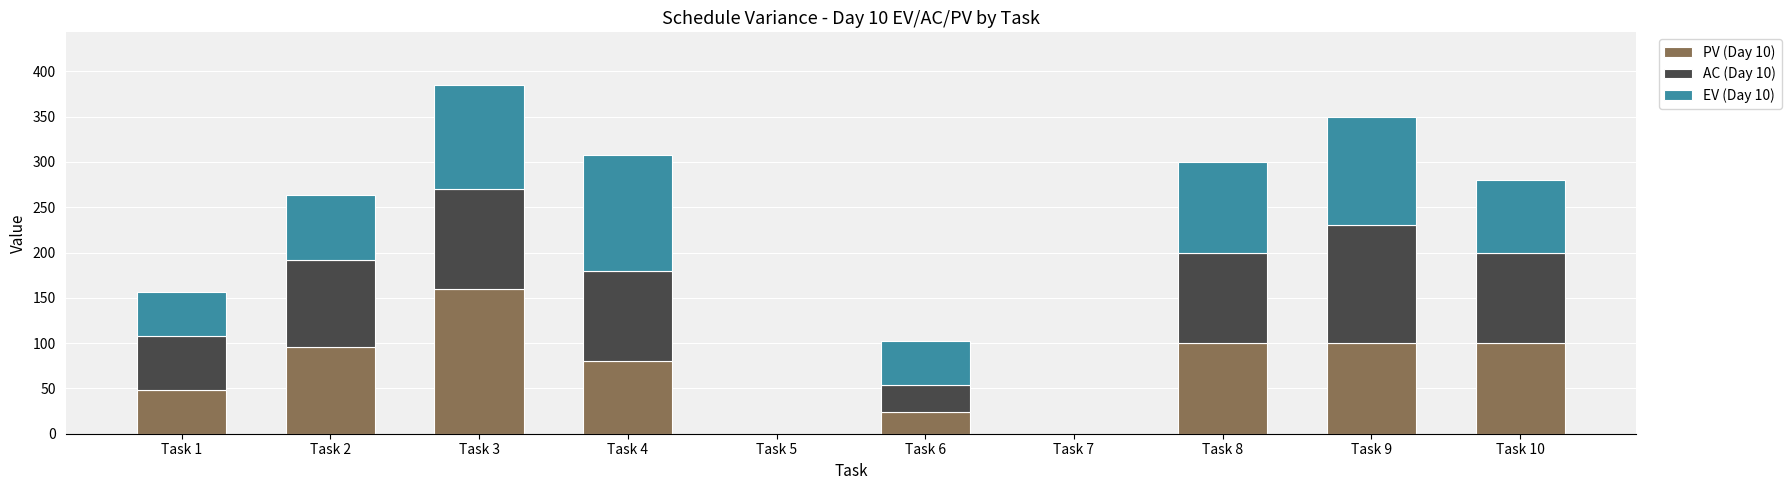

At which category is the sum across all series the highest?

Task 3